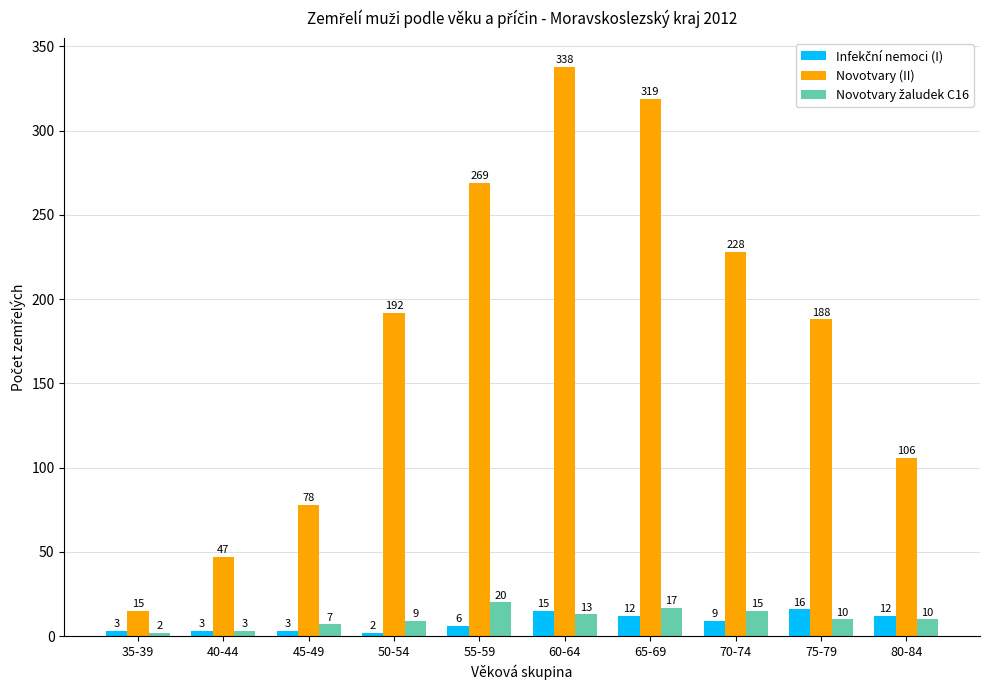

What is the spread (max minus min) of values at 35-39?

13